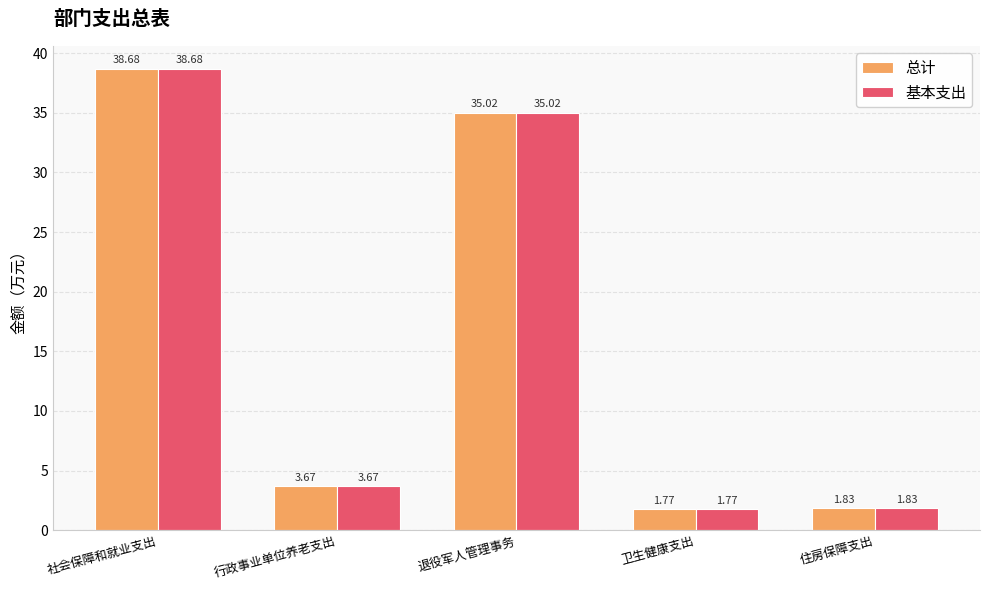

Rank the categories by 基本支出 value from highest to lowest.

社会保障和就业支出, 退役军人管理事务, 行政事业单位养老支出, 住房保障支出, 卫生健康支出